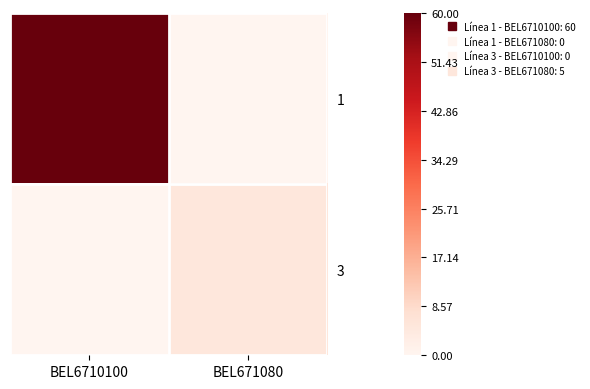

At which category is the sum across all series the highest?

BEL6710100